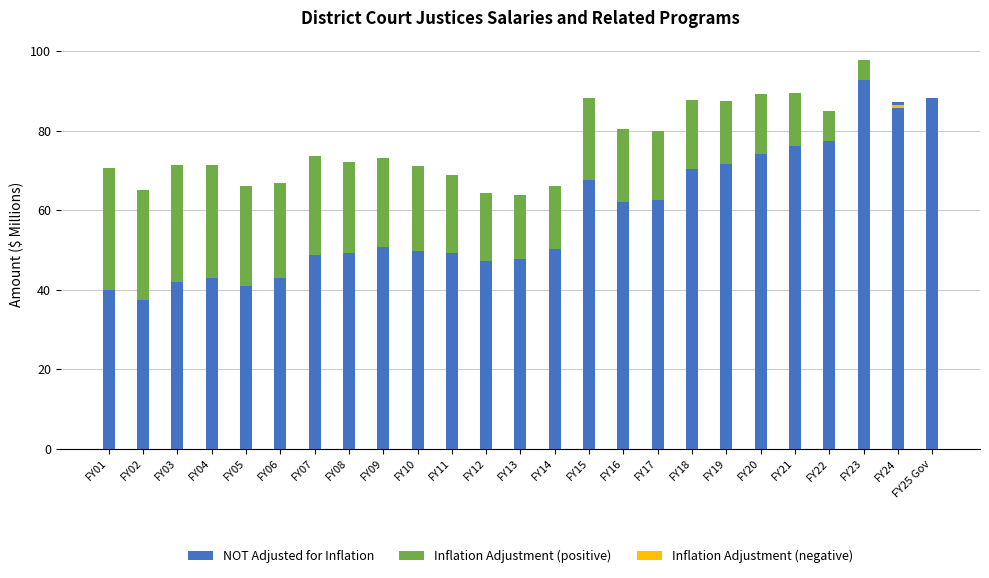

Is it true that Inflation Adjustment (negative) equals -0.4 at FY08?

False